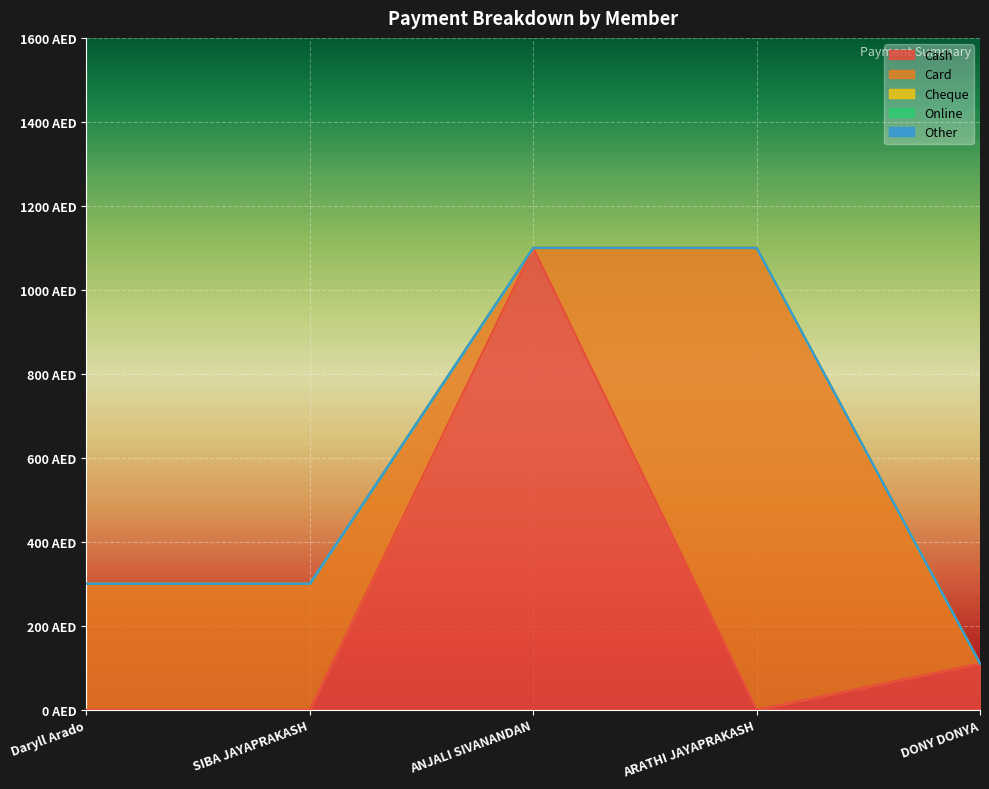

List the series in order of their peak value, highest first.

Cash, Card, Cheque, Online, Other